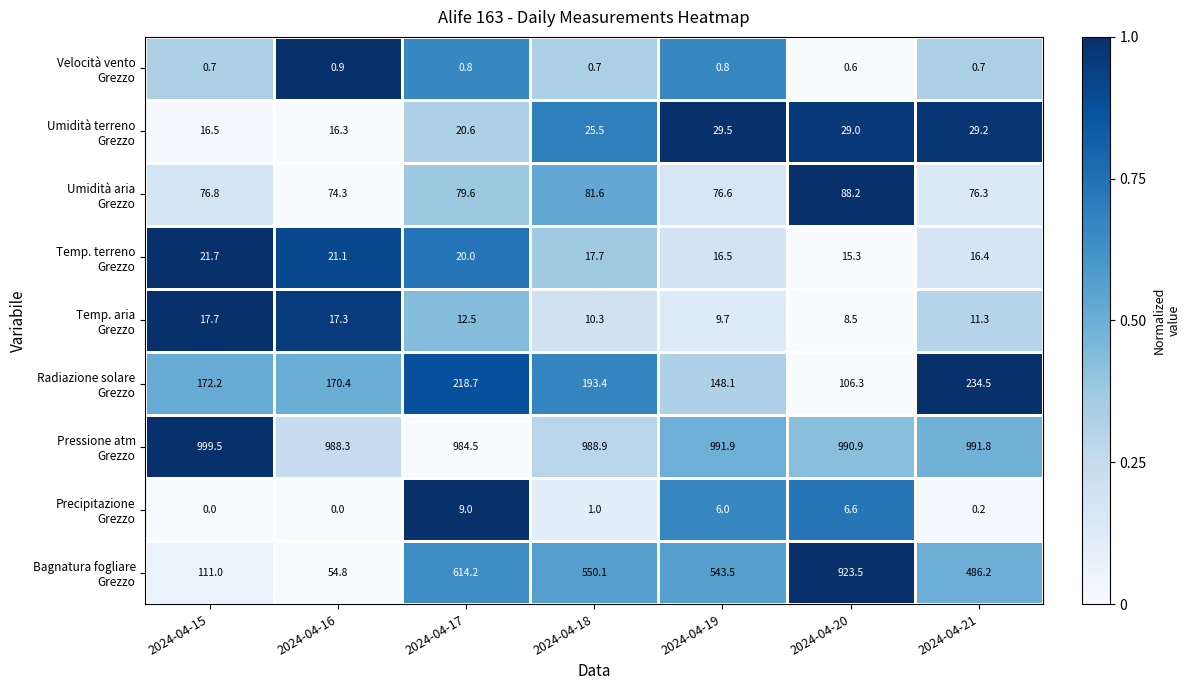

What is the difference between the highest and lowest values at 2024-04-21?

991.6